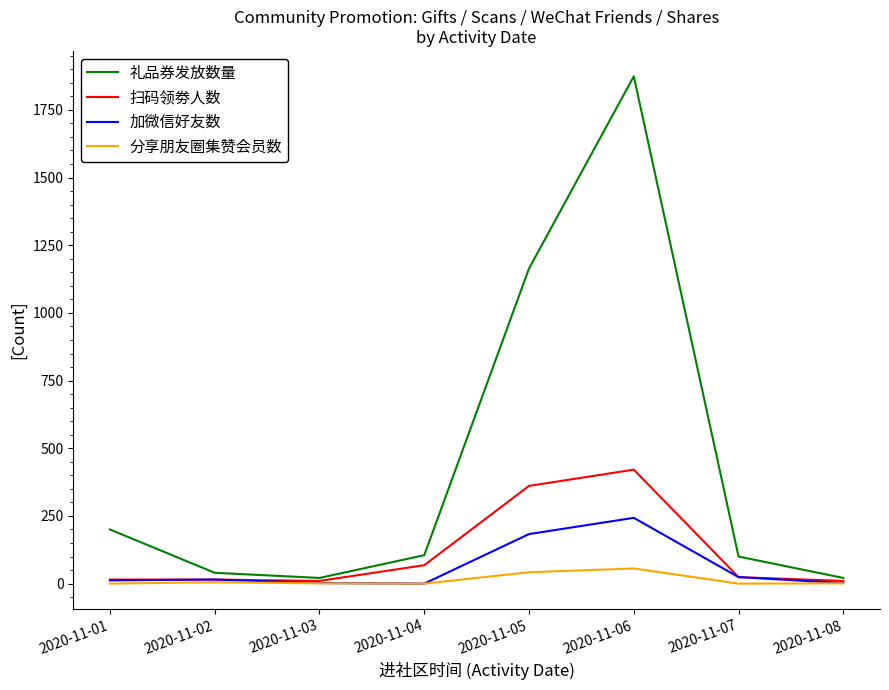

At which category is the sum across all series the highest?

2020-11-06